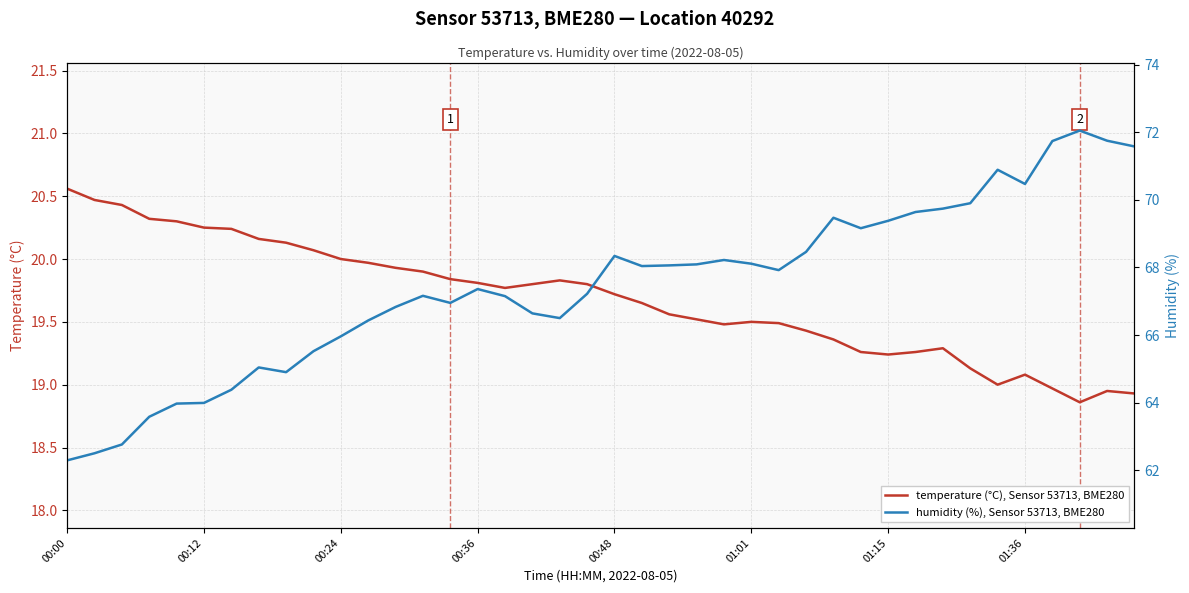

At which category does temperature (°C), Sensor 53713, BME280 reach its first local peak?

18